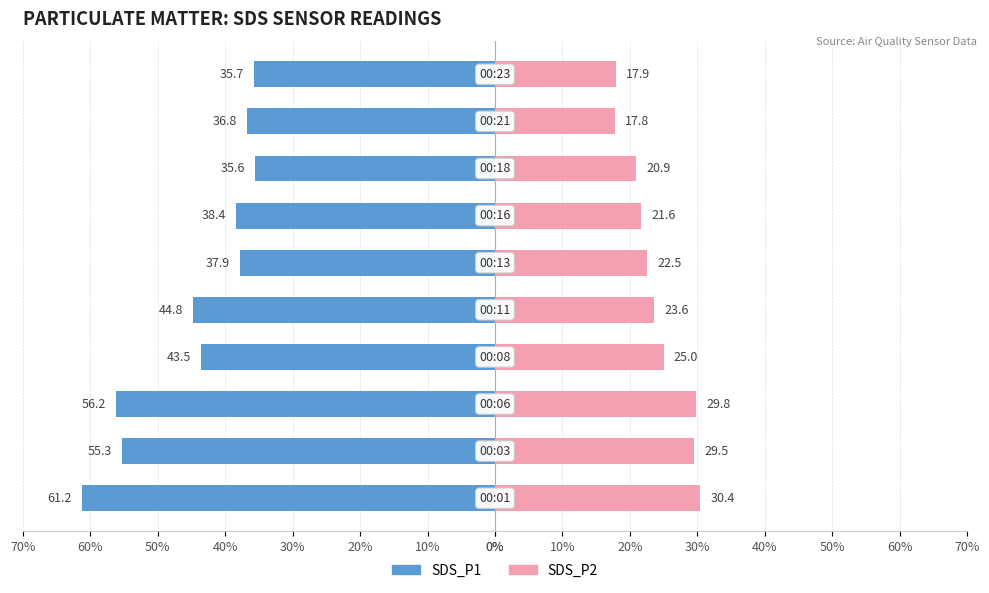

Does the chart contain stacked bars?

No